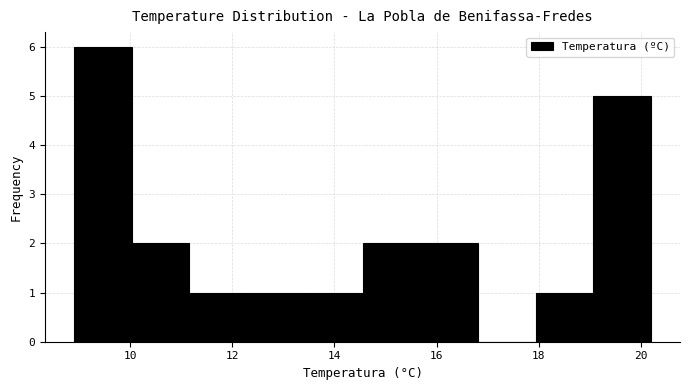

Reading left to right, list every bar in this chart as the range it spans on the x-axis followed by its height. Neither the bar edges nor the heights are printed on the chart, so give them approximately, as read against the axes.

9.0 to 10.0: 6
10.0 to 11.2: 2
11.2 to 12.2: 1
12.2 to 13.4: 1
13.4 to 14.6: 1
14.6 to 15.6: 2
15.6 to 16.8: 2
16.8 to 18.0: 0
18.0 to 19.0: 1
19.0 to 20.2: 5